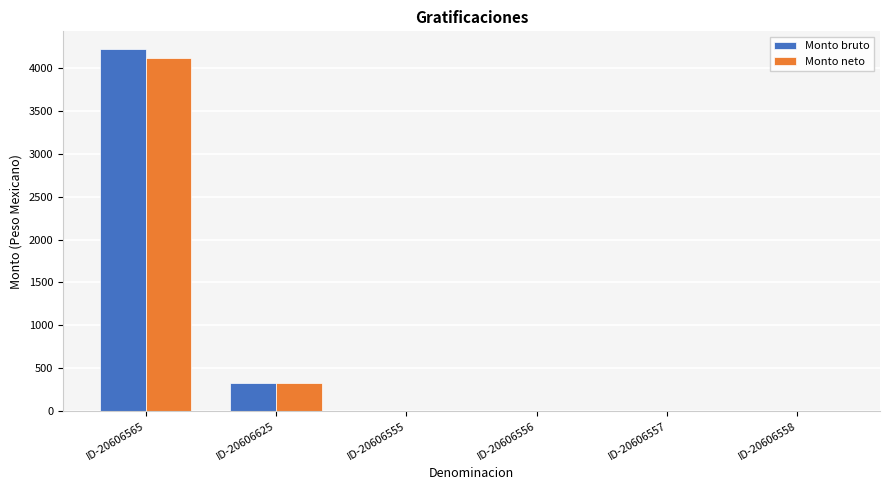

What is the average value of the Monto bruto series?

758.2